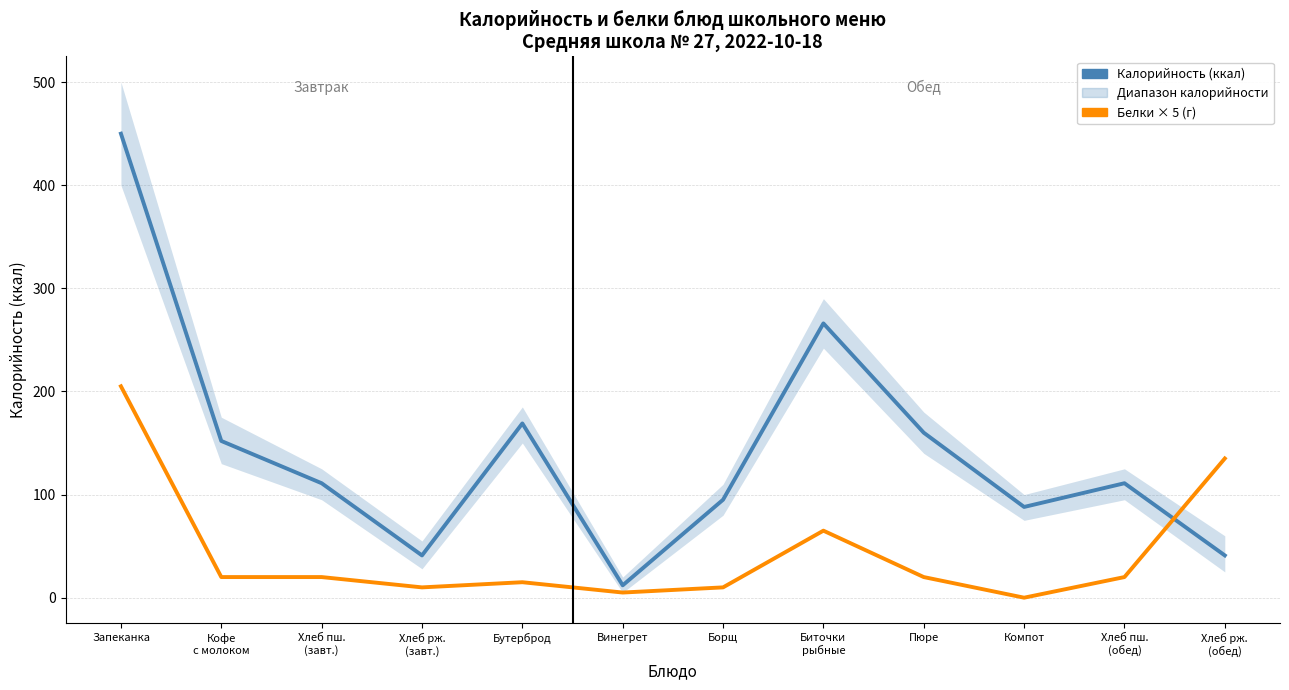

Between Запеканка and Бутерброд, which series saw the biggest shift?

Калорийность